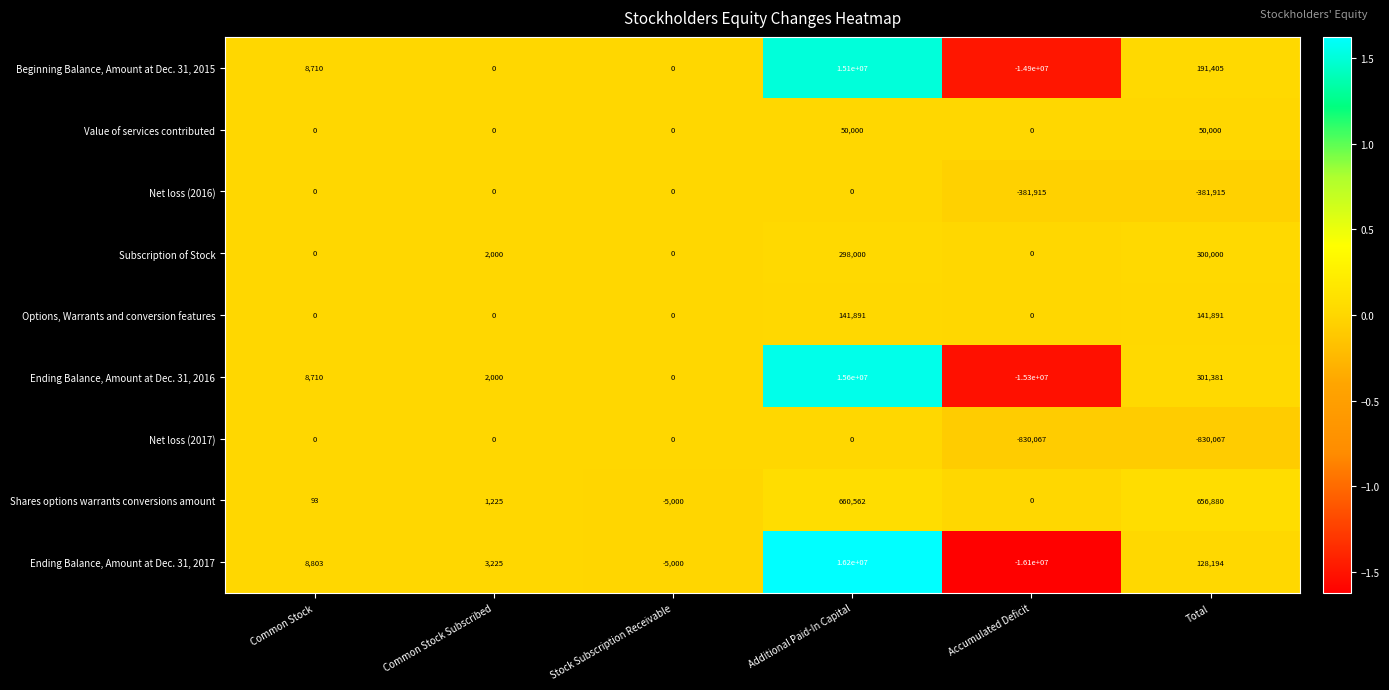

Count the number of data series in this chart.

9